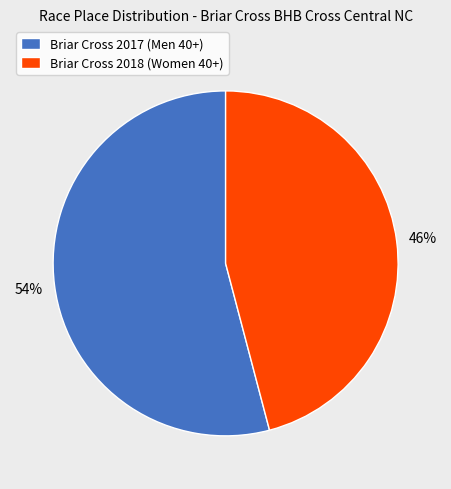

Which has a higher value, Briar Cross 2018 (Women 40+) or Briar Cross 2017 (Men 40+)?

Briar Cross 2017 (Men 40+)